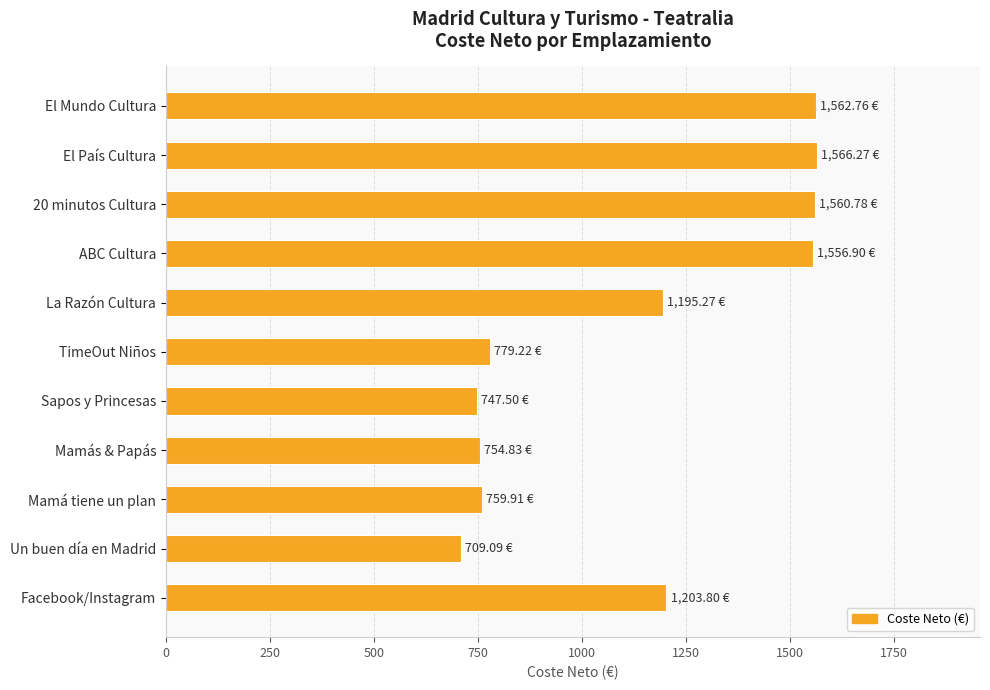

What is the label of the 1st bar from the top?

El Mundo Cultura